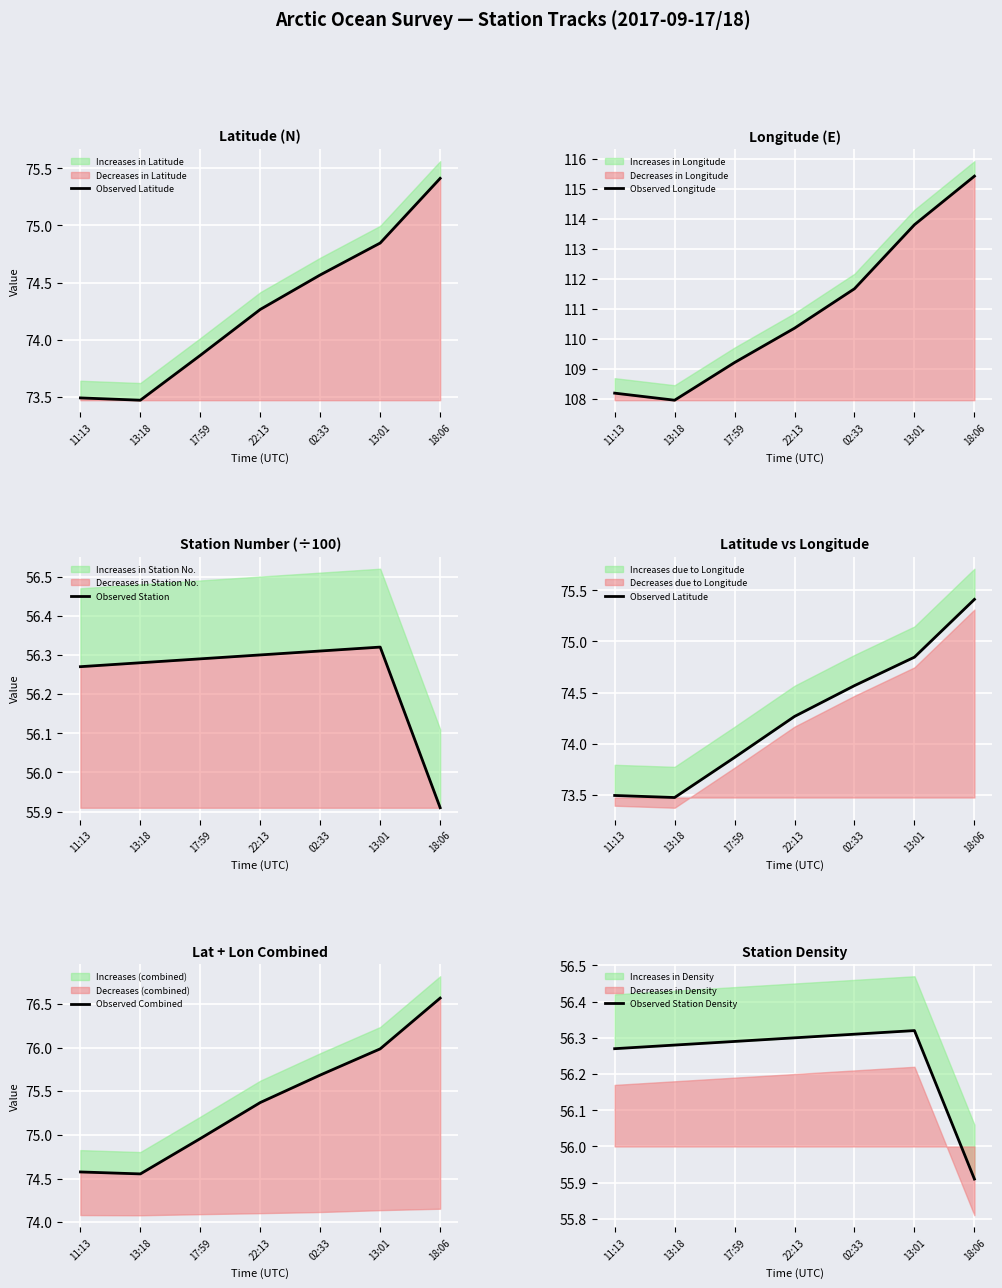

List the series in order of their peak value, lowest first.

Observed Station, Observed Station Density, Observed Latitude, Observed Combined, Observed Longitude